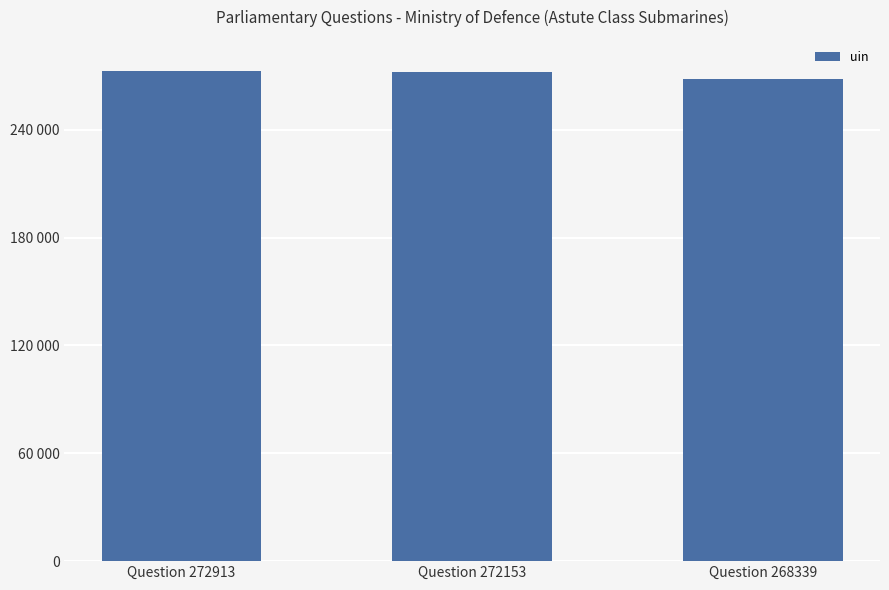

Are the bars horizontal?

No